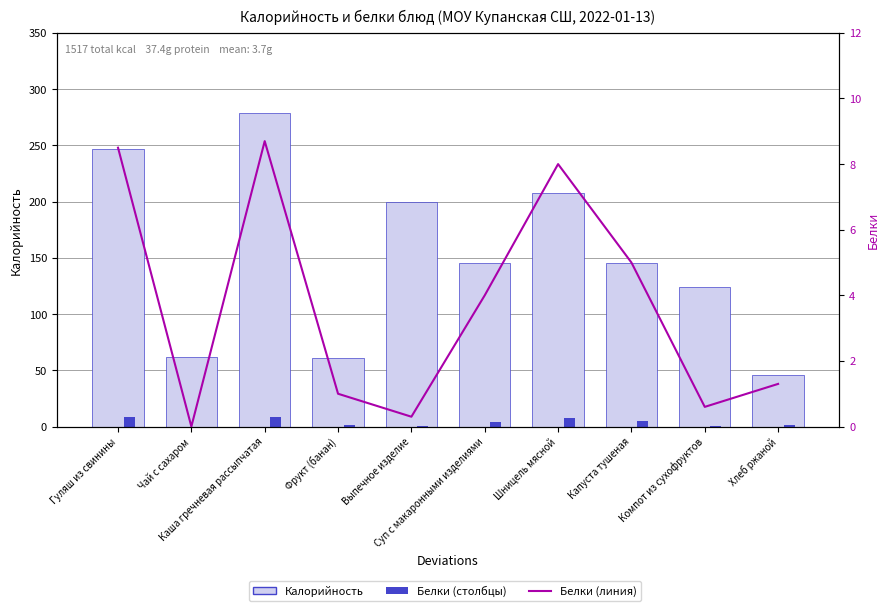

At which label does Белки (г) first exceed 4?

Гуляш из свинины